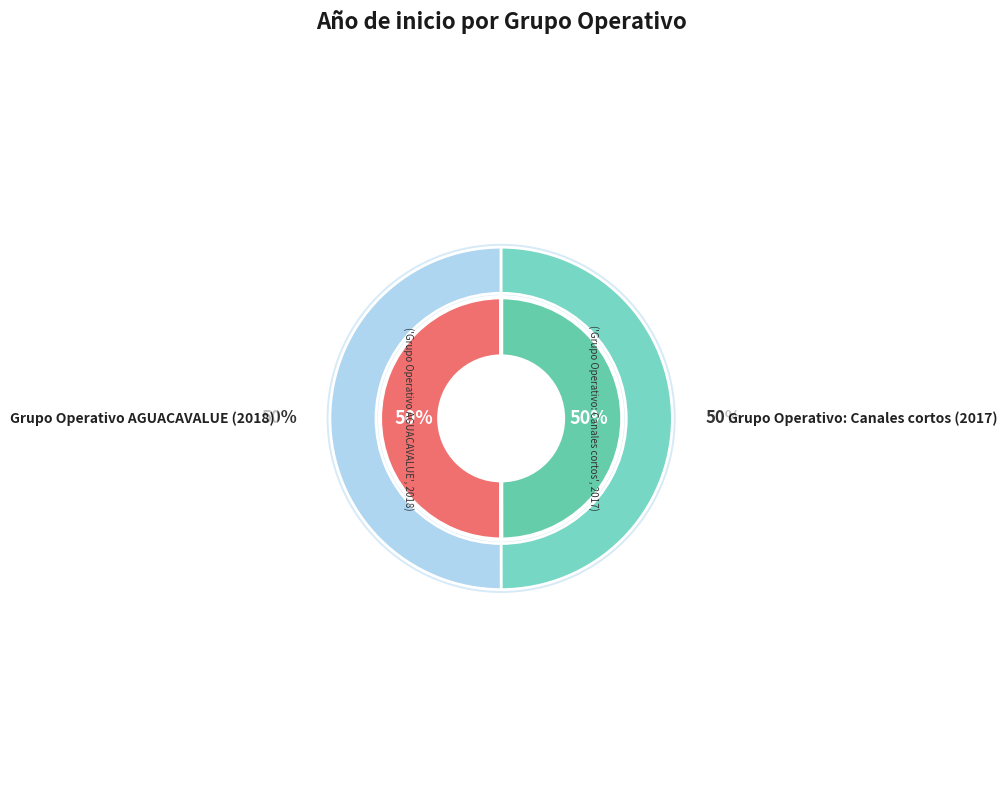

To the nearest percent, what is the average slice percentage?

50%